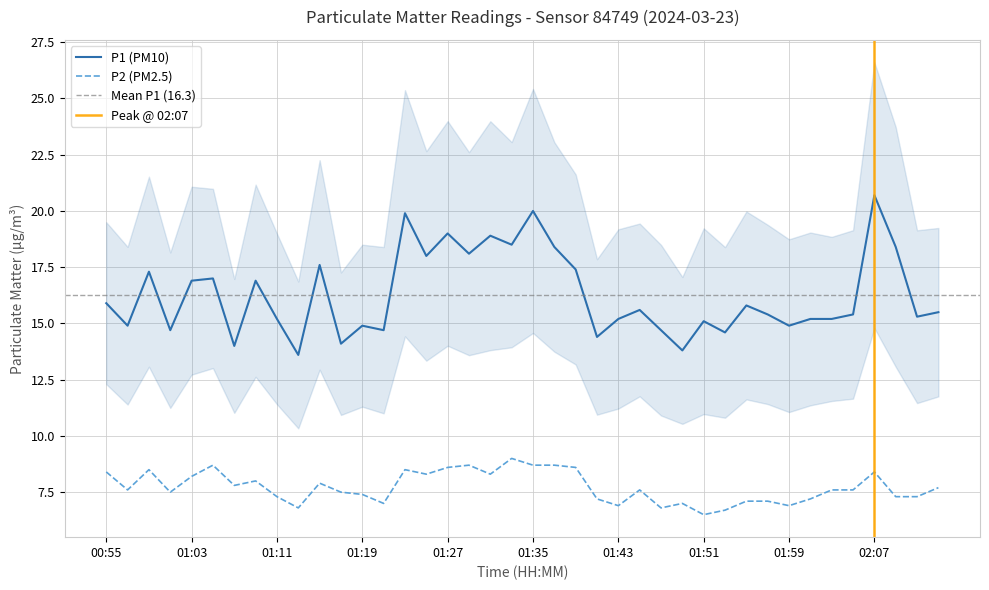

What is the greatest value displayed?

20.7